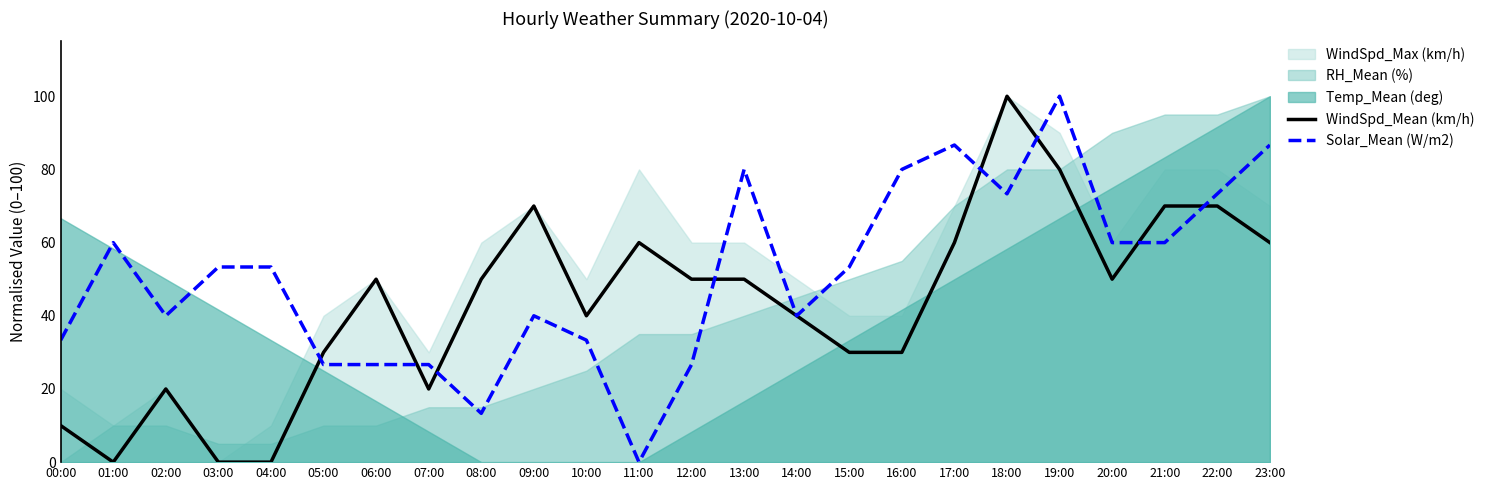

Where do WindSpd_Mean (km/h) and Solar_Mean (W/m2) first cross each other?

04:00 and 05:00